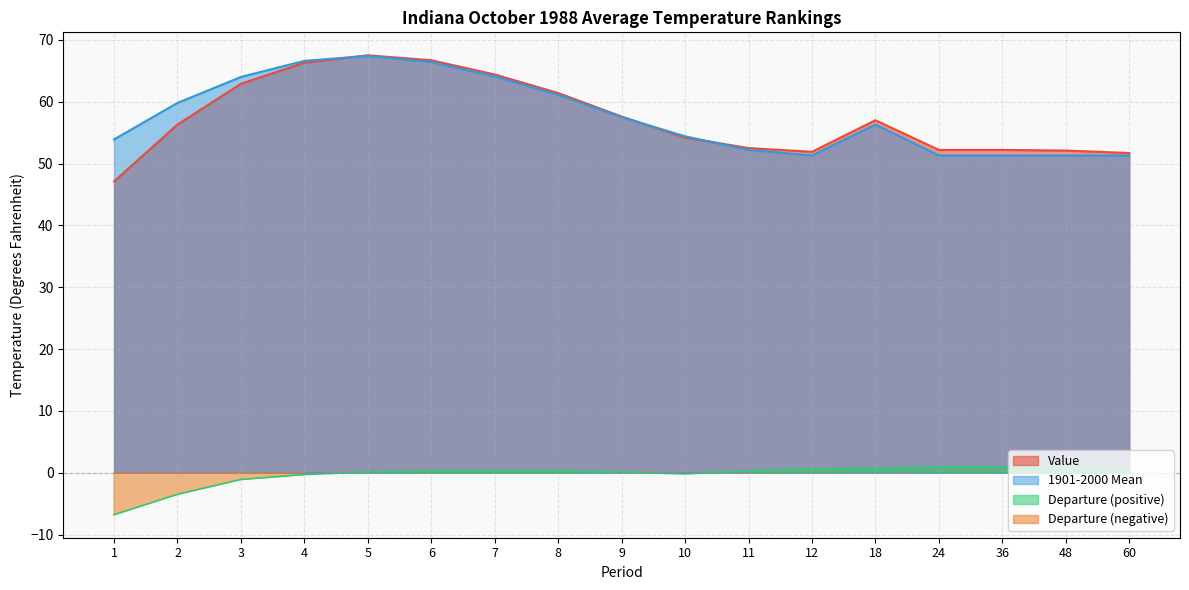

True or false: 1901-2000 Mean has a value of 66.6 at 4.

True